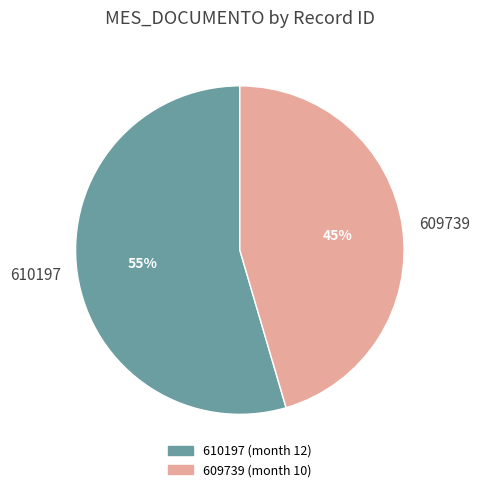

Combined, do 610197 and 609739 account for over 50%?

Yes